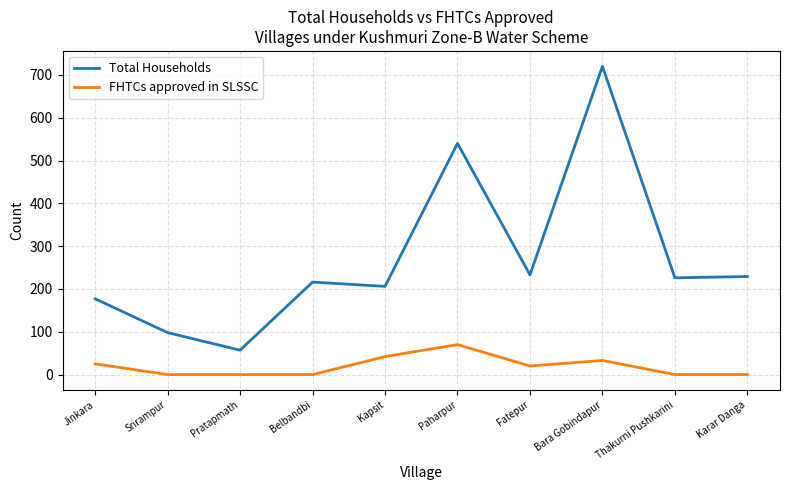

What is the difference between the maximum and minimum values in the FHTCs approved in SLSSC series?

70